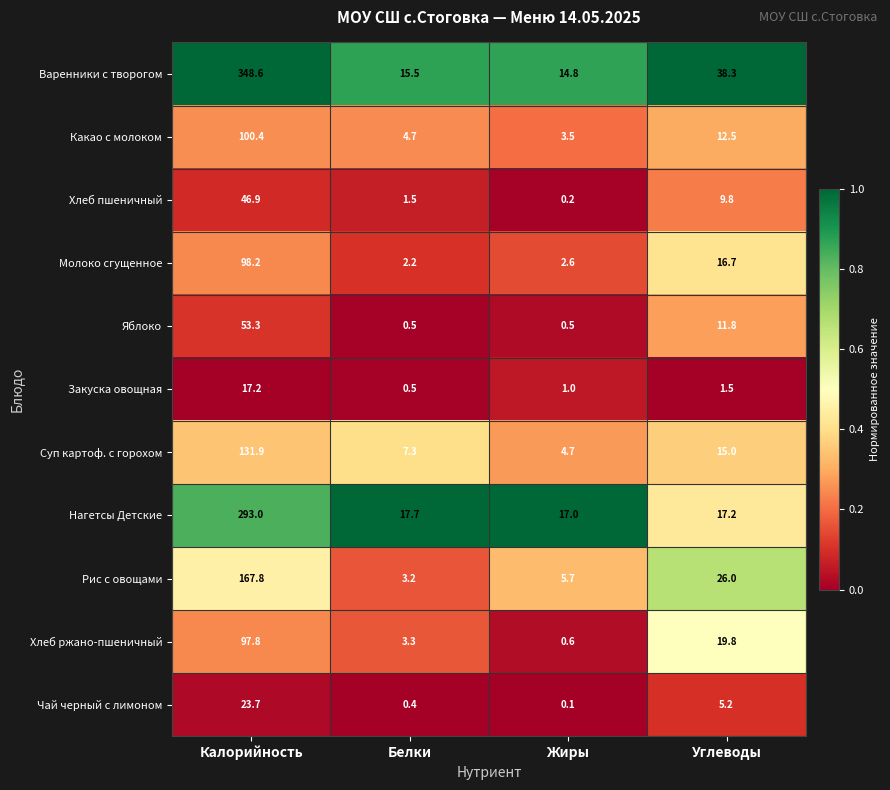

At Калорийность, list the series in order from smallest to largest.

Закуска овощная, Чай черный с лимоном, Хлеб пшеничный, Яблоко, Хлеб ржано-пшеничный, Молоко сгущенное, Какао с молоком, Суп картоф. с горохом, Рис с овощами, Нагетсы Детские, Варенники с творогом